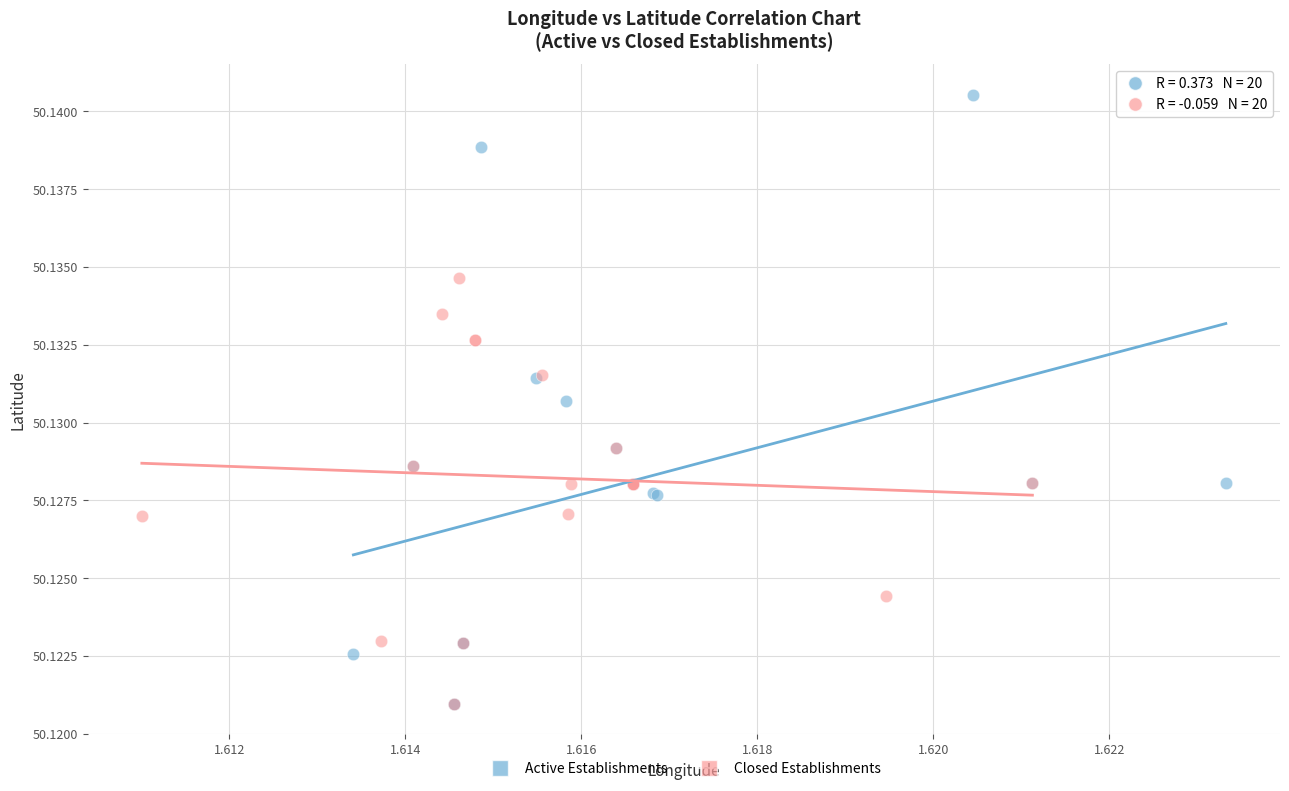

Which series contains the highest Y value?

Active Establishments